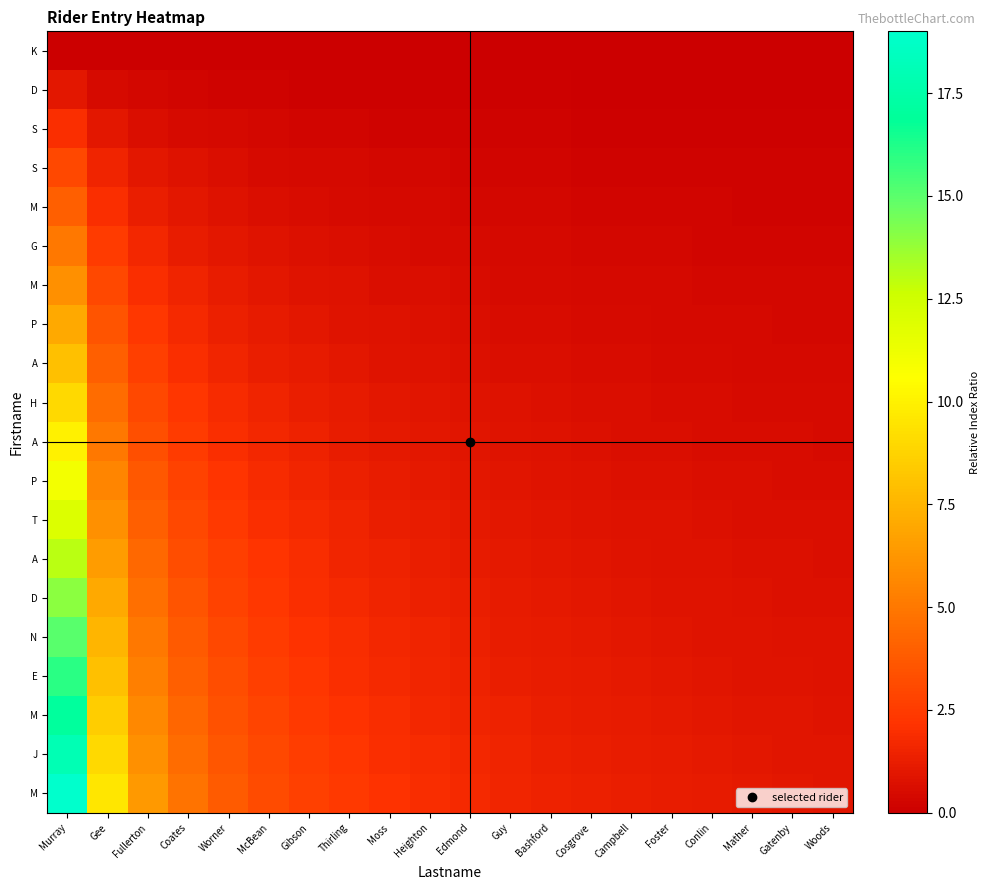

At how many categories does at least one series exceed 2?

9